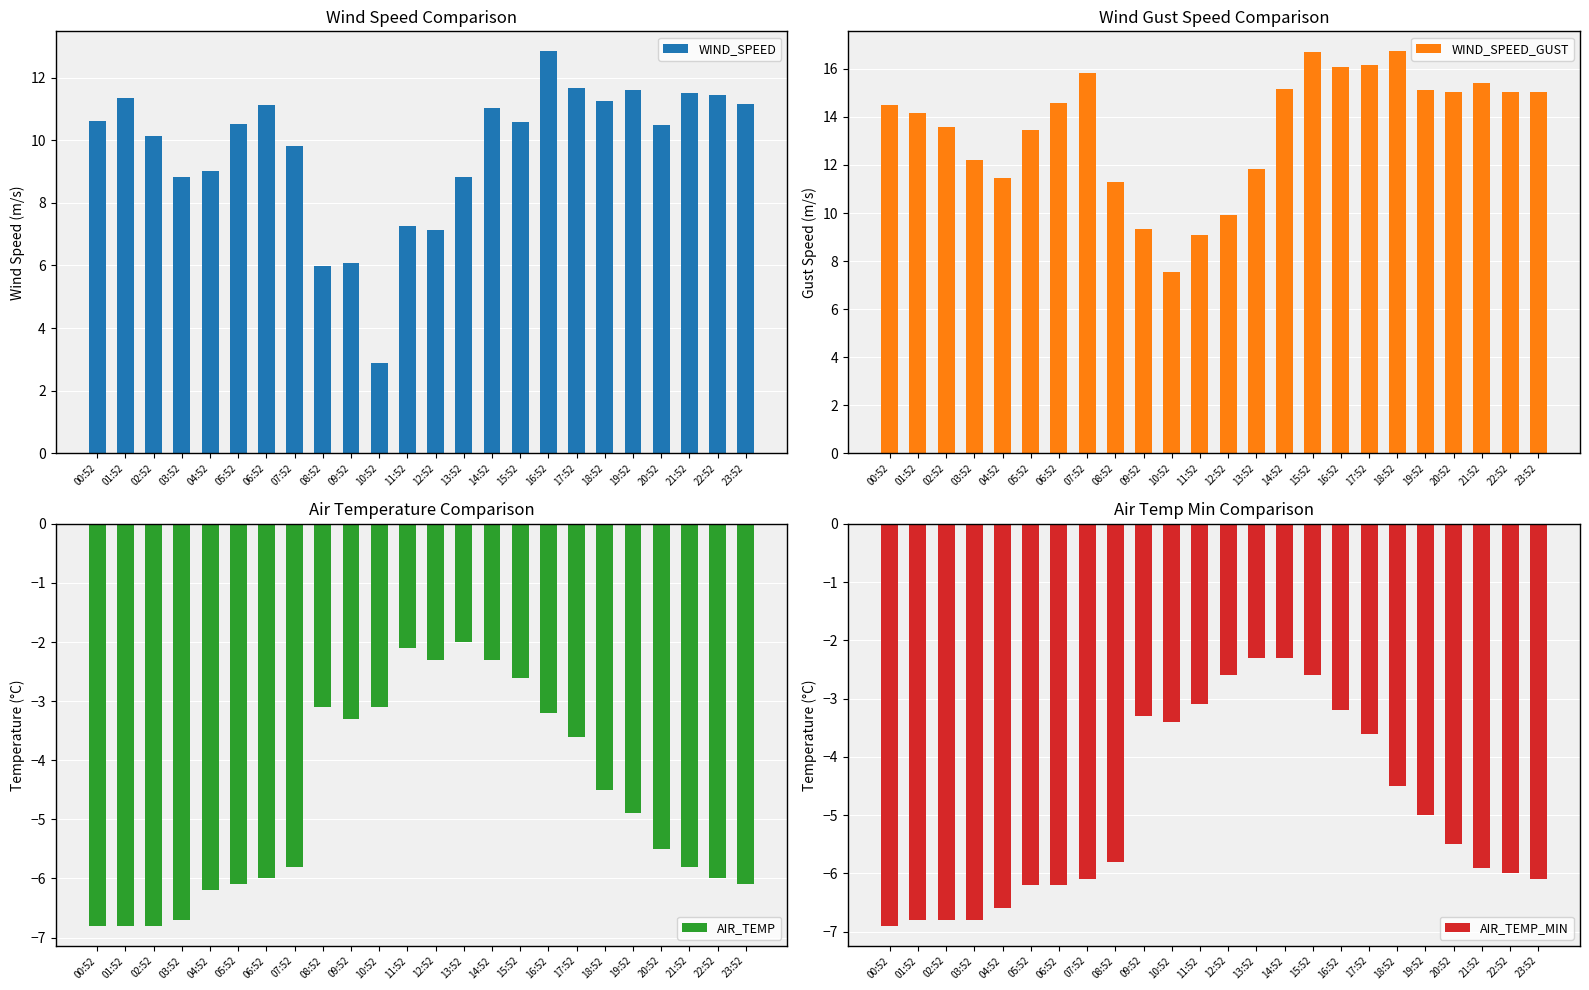

What position from the right is 12:52?

12